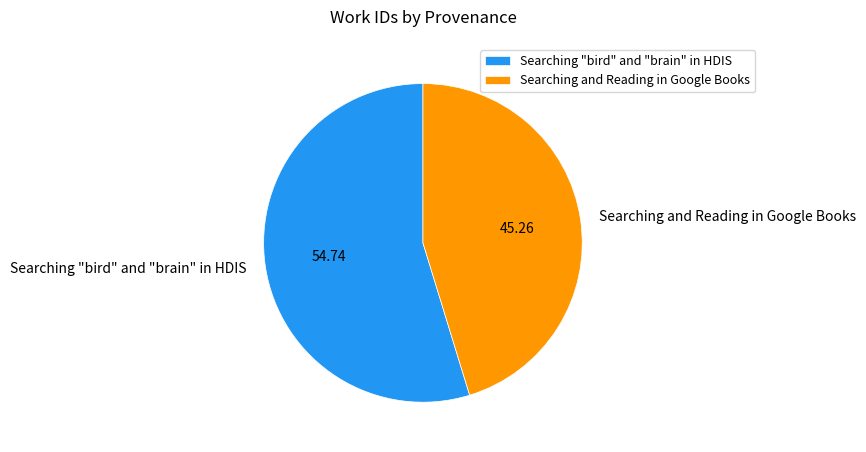

The Searching "bird" and "brain" in HDIS slice represents 55% of the pie. True or false?

True